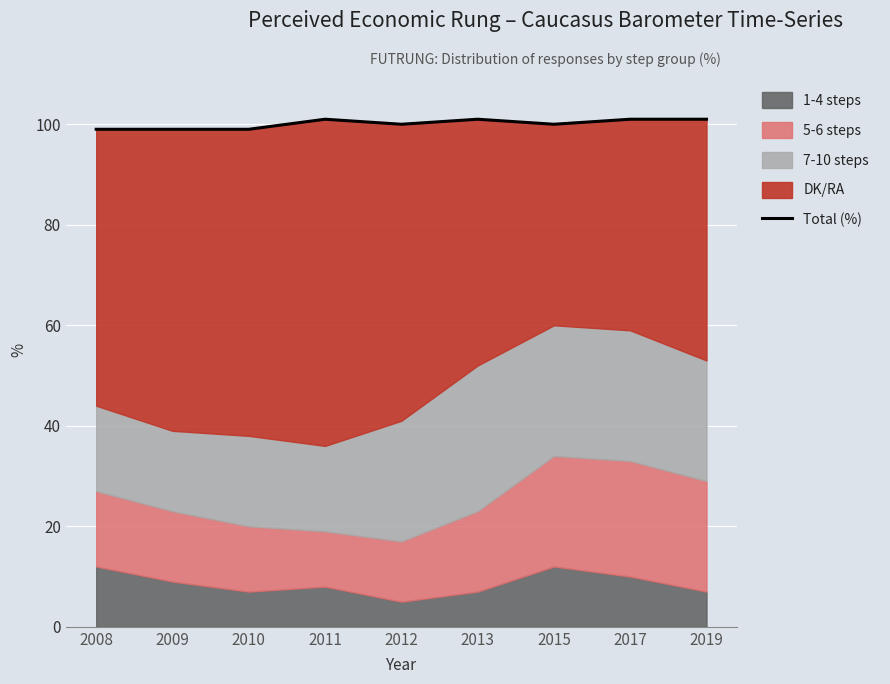

How many points are higher than both their immediate neighbors (excluding endpoints)?

2